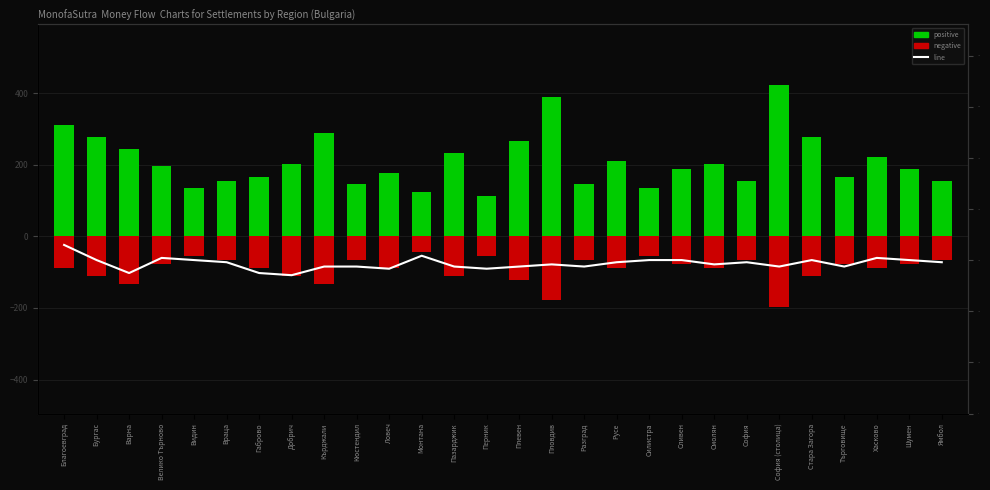

What is the sum of all positive values?

5903.0